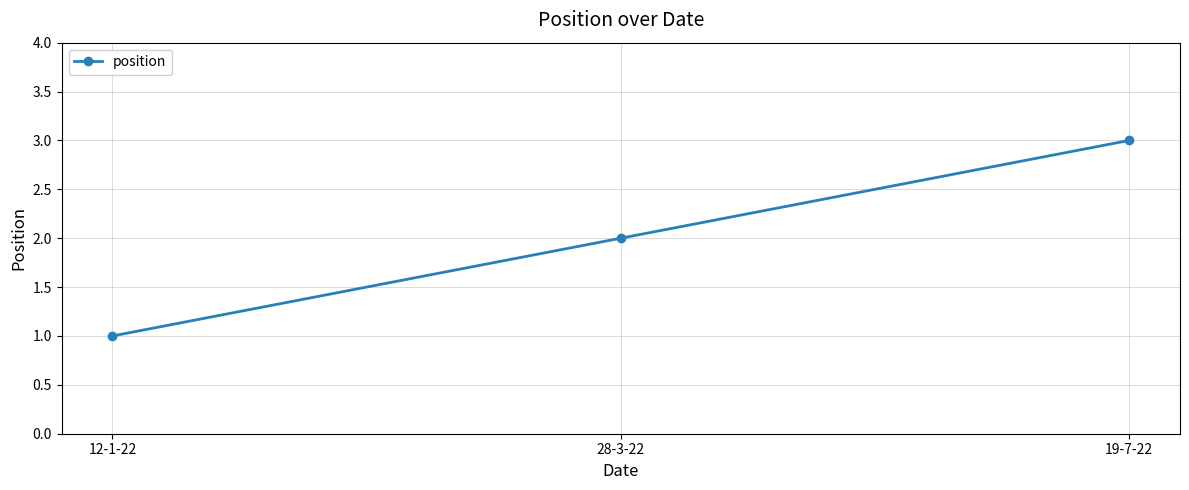

What is the difference between the values at 28-3-22 and 12-1-22?

1